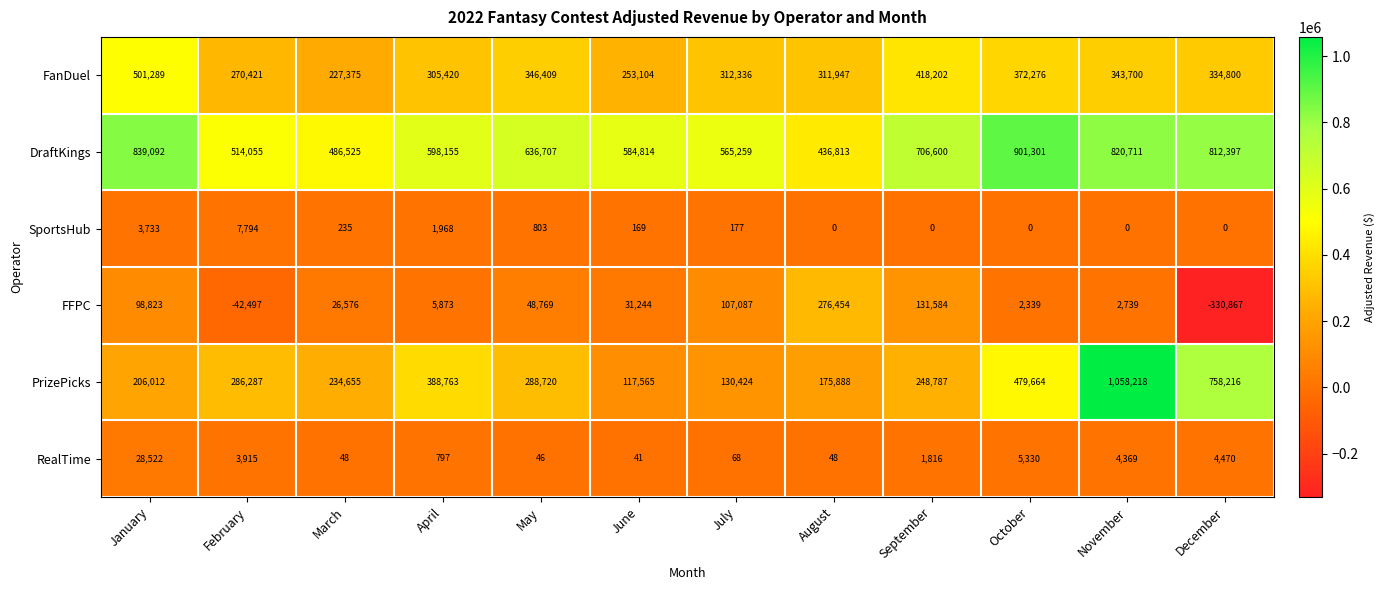

True or false: FFPC has a value of 2739 at November.

True